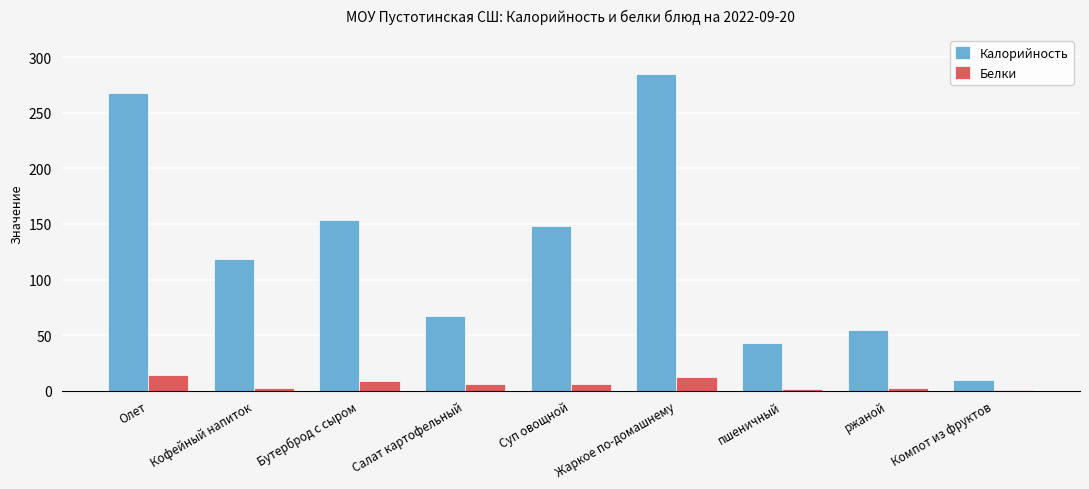

What is the sum of all Калорийность values?

1148.7